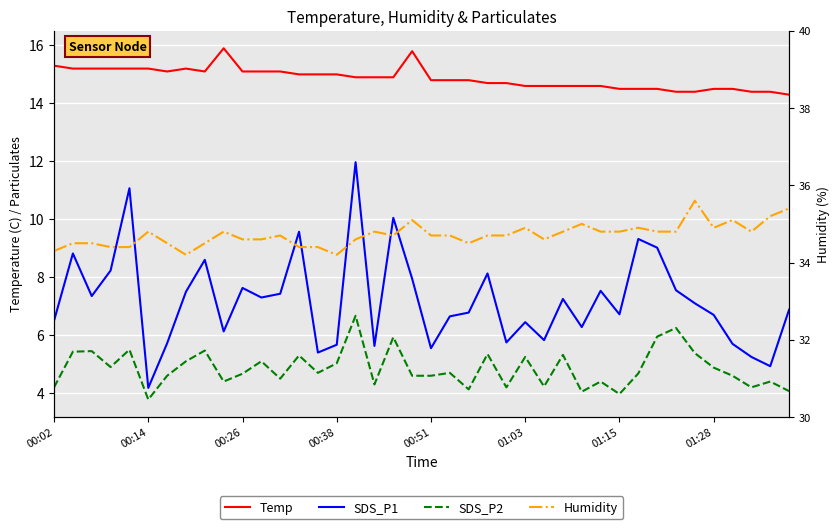

Reading left to right, extract all data points from this chart.

Temp: 15.3	15.2	15.2	15.2	15.2	15.2	15.1	15.2	15.1	15.9	15.1	15.1	15.1	15.0	15.0	15.0	14.9	14.9	14.9	15.8	14.8	14.8	14.8	14.7	14.7	14.6	14.6	14.6	14.6	14.6	14.5	14.5	14.5	14.4	14.4	14.5	14.5	14.4	14.4	14.3
SDS_P1: 6.5	8.8	7.3	8.2	11.1	4.2	5.7	7.5	8.6	6.1	7.6	7.3	7.4	9.6	5.4	5.7	12.0	5.6	10.1	8.0	5.5	6.7	6.8	8.1	5.8	6.5	5.8	7.2	6.3	7.5	6.7	9.3	9.0	7.5	7.1	6.7	5.7	5.2	4.9	6.9
SDS_P2: 4.2	5.4	5.5	4.9	5.5	3.8	4.6	5.1	5.5	4.4	4.7	5.1	4.5	5.3	4.7	5.0	6.7	4.3	5.9	4.6	4.6	4.7	4.1	5.3	4.2	5.2	4.2	5.3	4.0	4.4	4.0	4.7	6.0	6.2	5.4	4.9	4.6	4.2	4.4	4.1
Humidity: 34.3	34.5	34.5	34.4	34.4	34.8	34.5	34.2	34.5	34.8	34.6	34.6	34.7	34.4	34.4	34.2	34.6	34.8	34.7	35.1	34.7	34.7	34.5	34.7	34.7	34.9	34.6	34.8	35.0	34.8	34.8	34.9	34.8	34.8	35.6	34.9	35.1	34.8	35.2	35.4